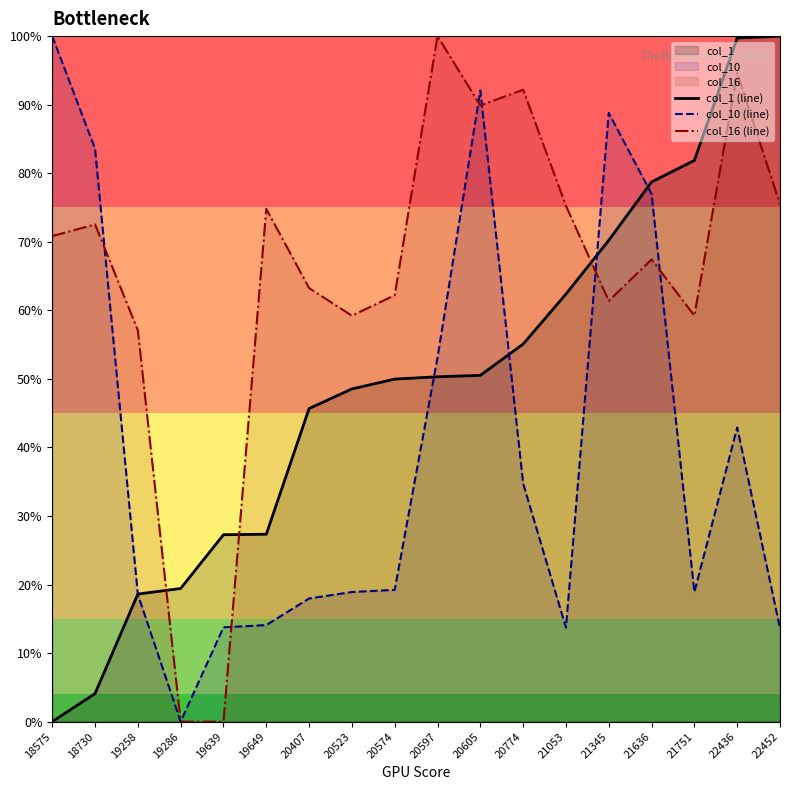

At which category is the sum across all series the highest?

22436